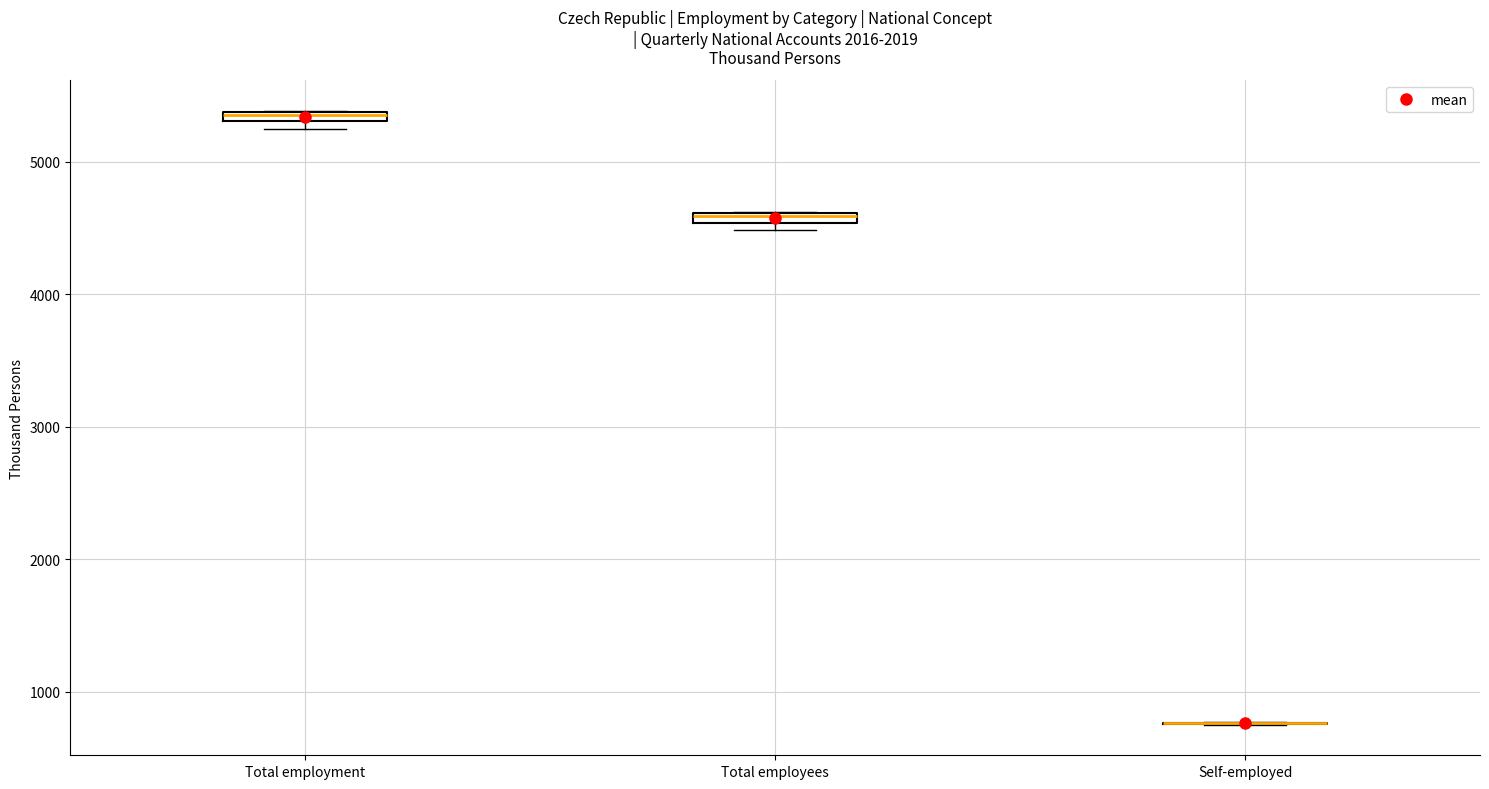

Where is the upper edge of the box for Total employment on the y-axis? The values are not printed on the chart, so give them approximately, as read against the axis.

5400